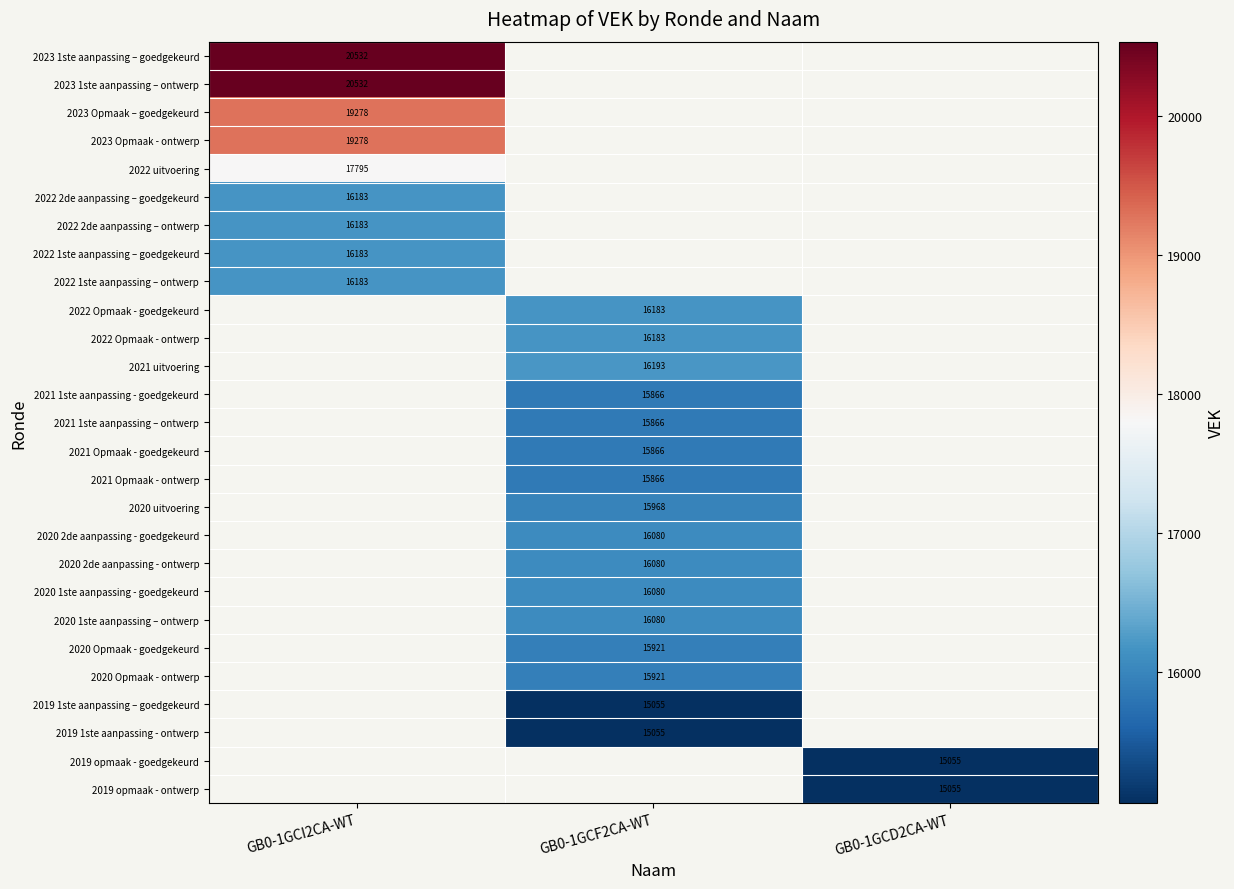

Between GB0-1GCD2CA-WT and GB0-1GCF2CA-WT, which is larger?

GB0-1GCF2CA-WT